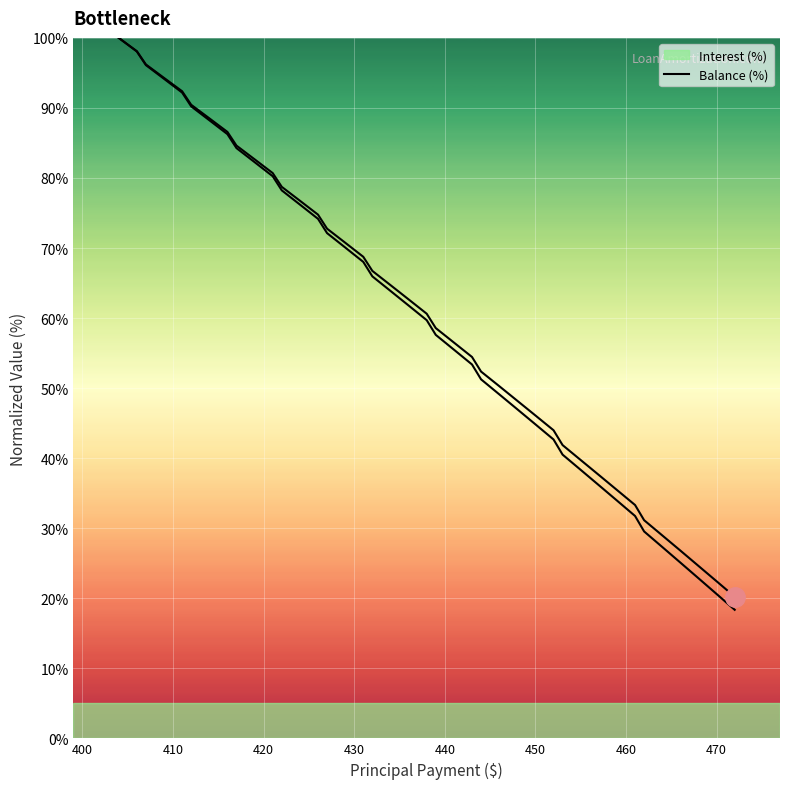

Reading right to left, extract all data points from this chart.

Interest: 20.2	22.4	24.6	26.8	29.0	31.1	33.3	35.5	37.6	39.7	41.9	44.0	46.1	48.2	50.3	52.4	54.4	56.5	58.6	60.6	62.7	64.7	66.7	68.7	70.8	72.8	74.8	76.8	78.7	80.7	82.7	84.6	86.6	88.5	90.5	92.4	94.3	96.2	98.1	100.0
Balance: 18.4	20.6	22.9	25.1	27.3	29.5	31.7	34.0	36.1	38.3	40.5	42.7	44.8	47.0	49.1	51.3	53.4	55.5	57.6	59.7	61.8	63.9	66.0	68.0	70.1	72.1	74.2	76.2	78.2	80.2	82.3	84.3	86.3	88.2	90.2	92.2	94.2	96.1	98.1	100.0